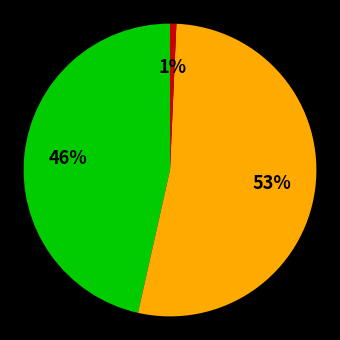

To the nearest percent, what is the difference between the largest and smallest slice percentages?

52%